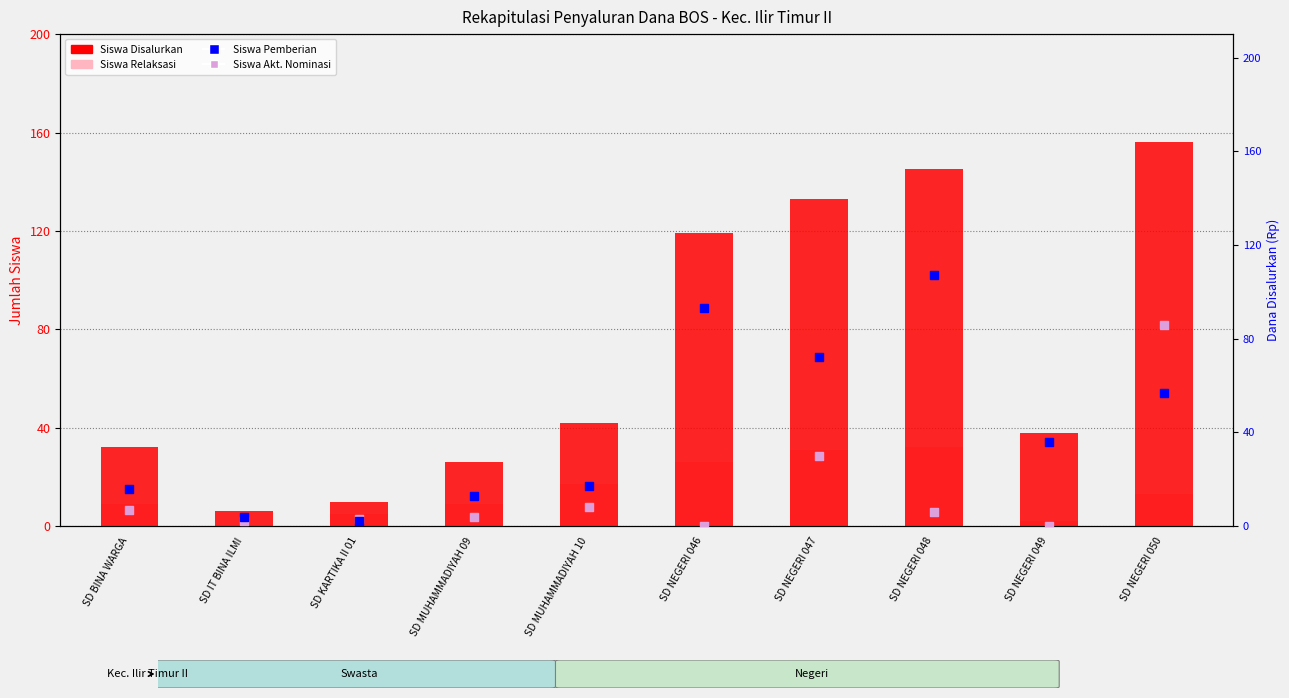

What are all the series names shown in the legend?

Siswa Disalurkan, Siswa Relaksasi, Siswa Pemberian, Siswa Akt. Nominasi